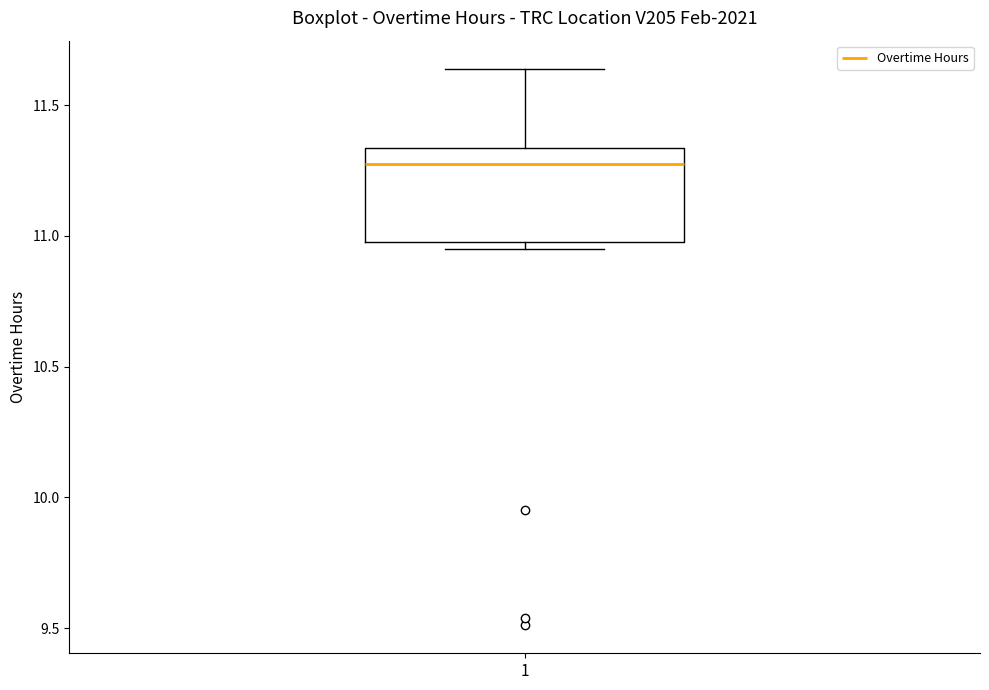

Transcribe this box plot: give where the median line is, the range the box spans, and where the two whiskers end, as read against the y-axis. The values are not printed on the chart, so give them approximately, as read against the axis.

median 11.30, box 11.00 to 11.35, whiskers 10.95 to 11.65